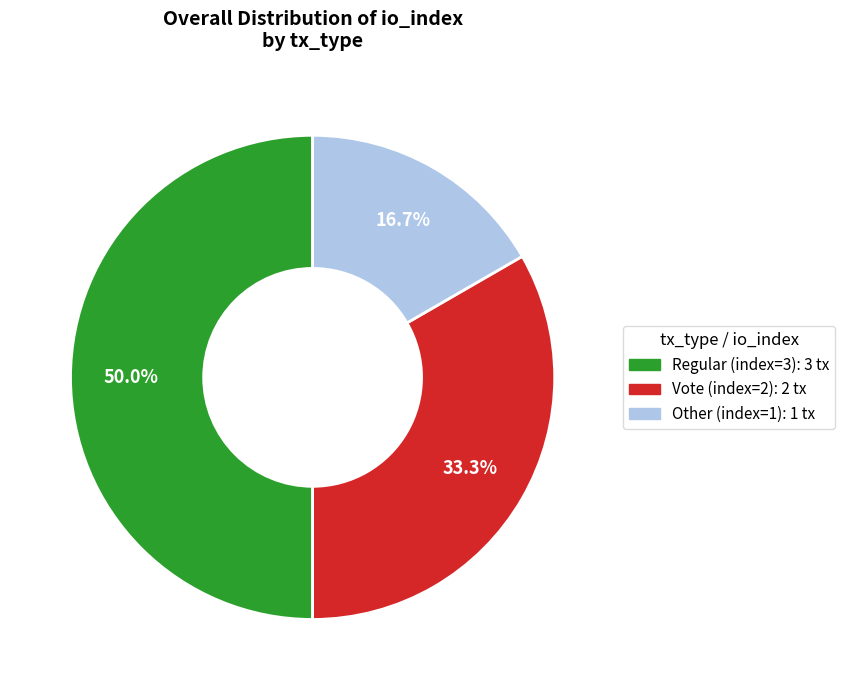

Does Vote (index=2) represent more than half of the total?

No